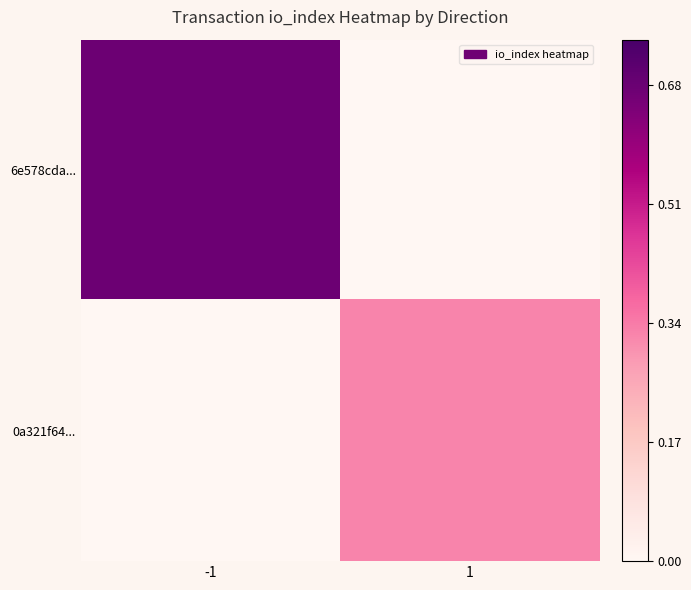

Which has a higher value, 1 or -1?

-1